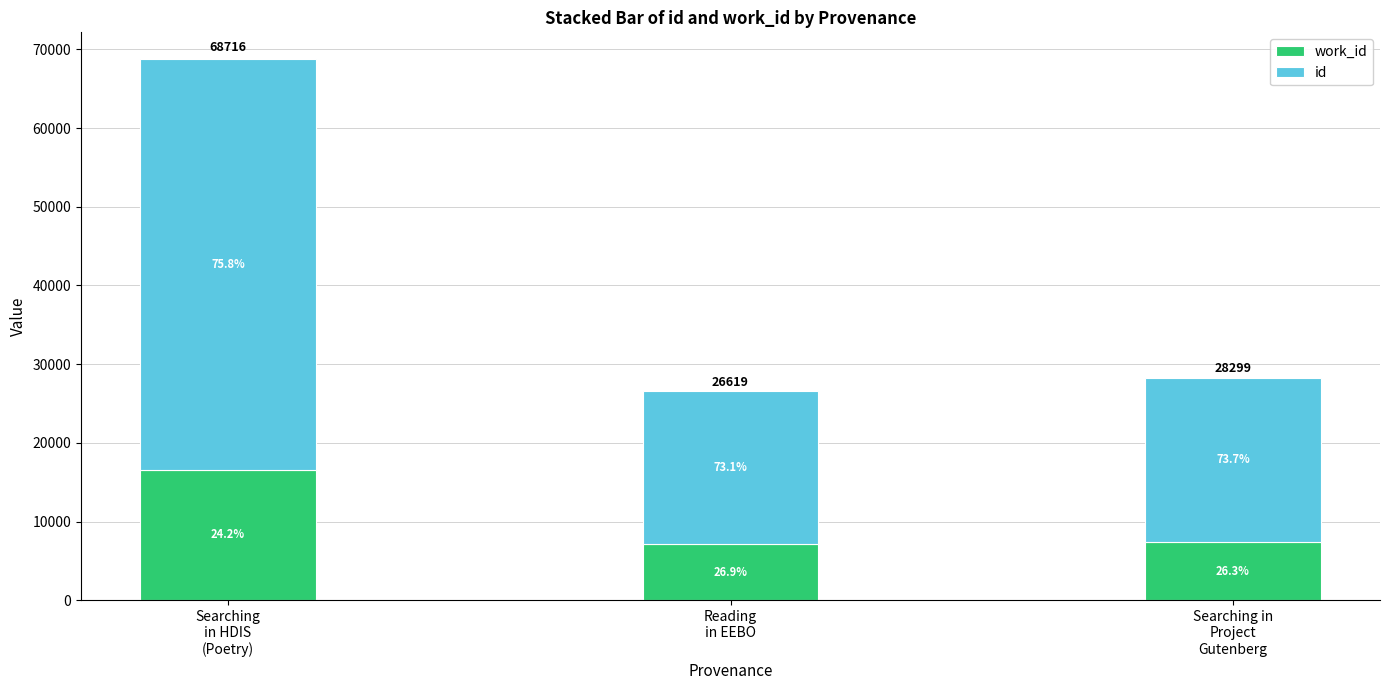

Does the chart contain stacked bars?

Yes